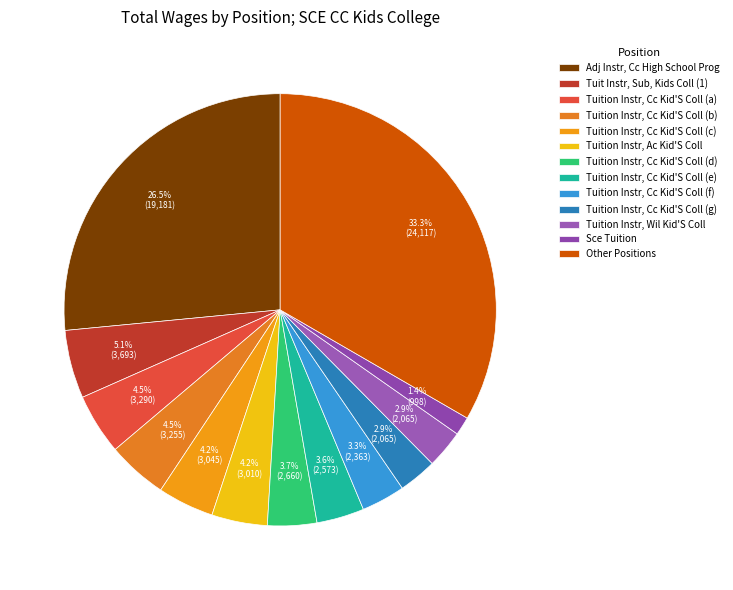

To the nearest percent, what is the difference between the largest and smallest slice percentages?

32%